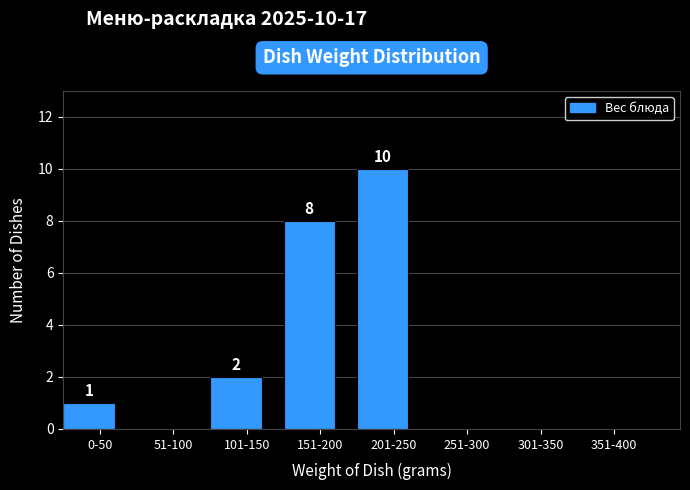

Reading right to left, transcribe all the data shown in this chart.

351-400=0	301-350=0	251-300=0	201-250=10	151-200=8	101-150=2	51-100=0	0-50=1